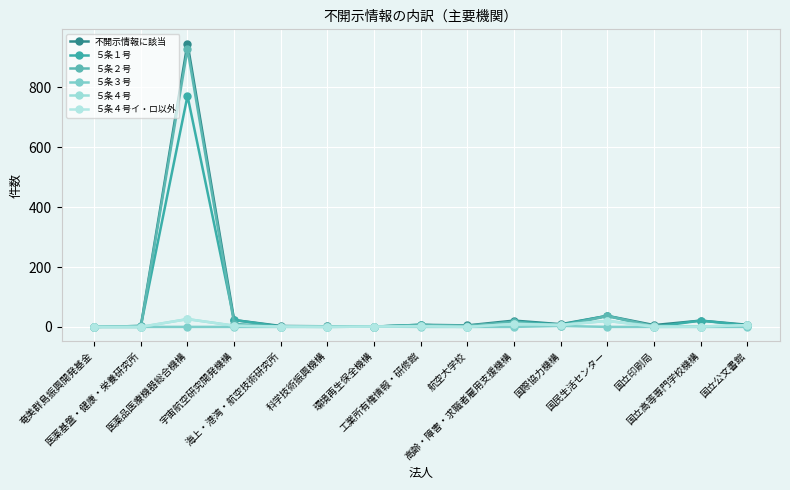

Between which two adjacent categories do ５条２号 and ５条４号イ・ロ以外 first intersect?

高齢・障害・求職者雇用支援機構 and 国際協力機構